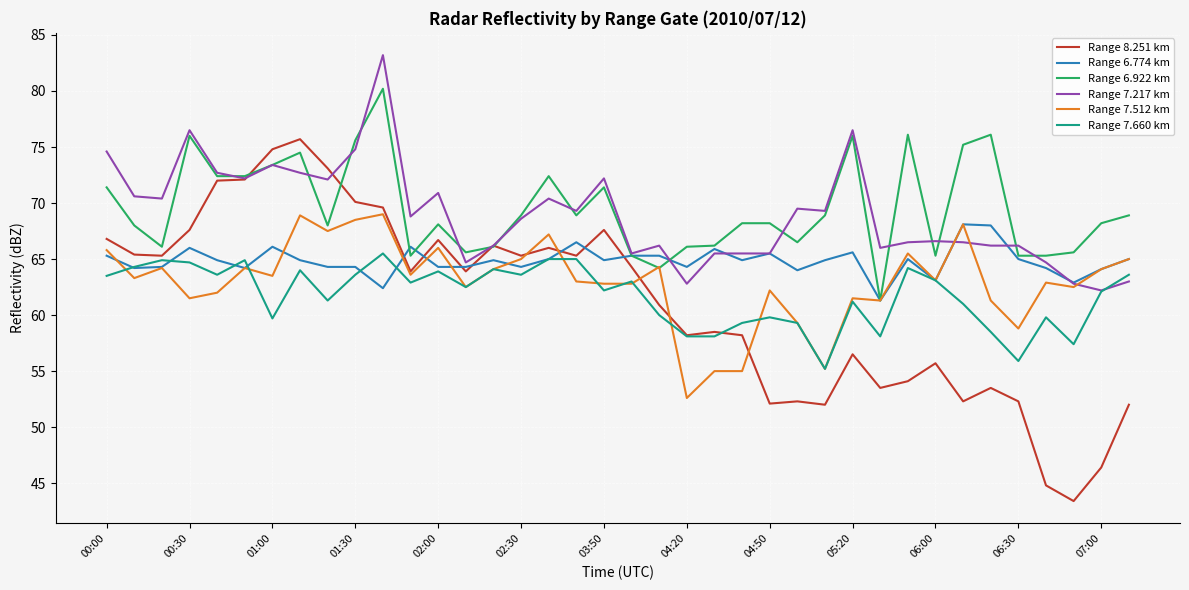

What is the maximum value for Range 7.660 km?

65.5